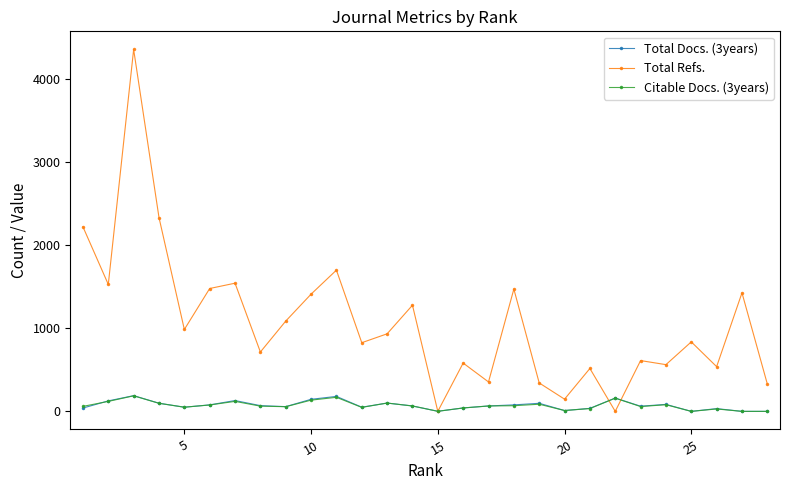

How many values in the Total Docs. (3years) series are below 65?

13